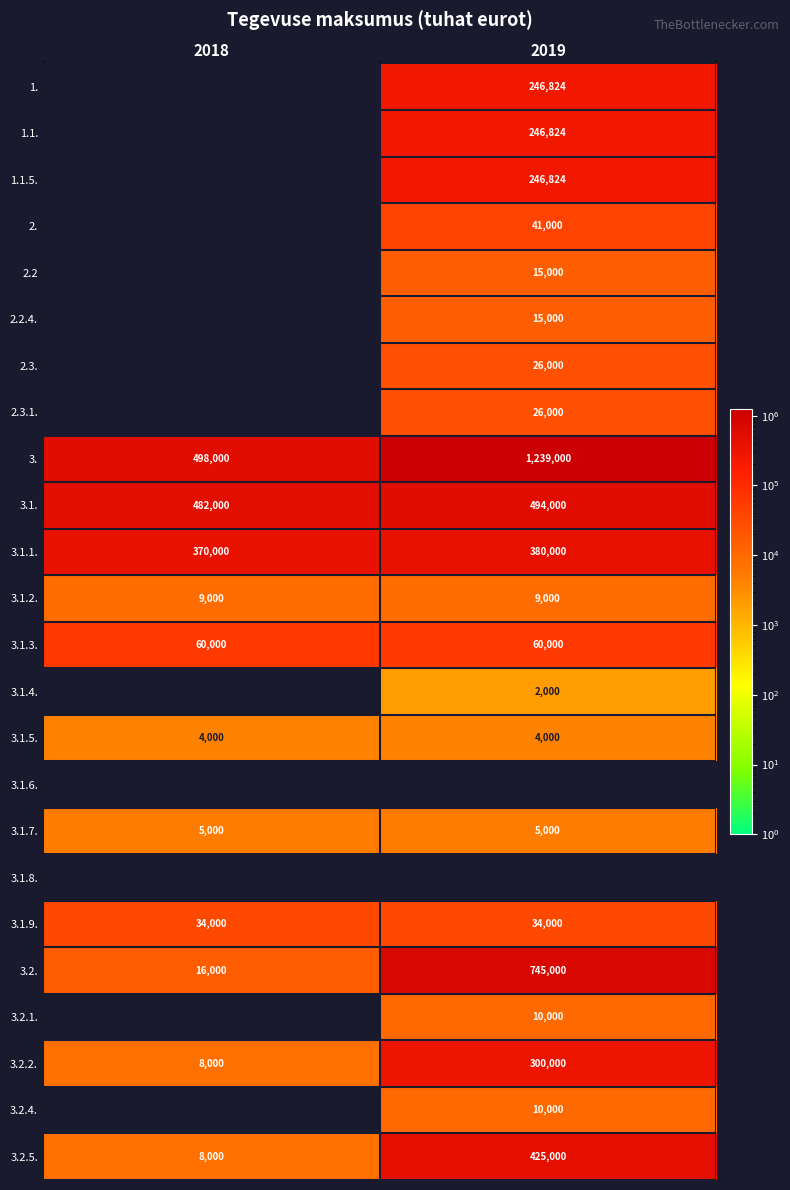

What is the maximum value shown in the chart?

1239000